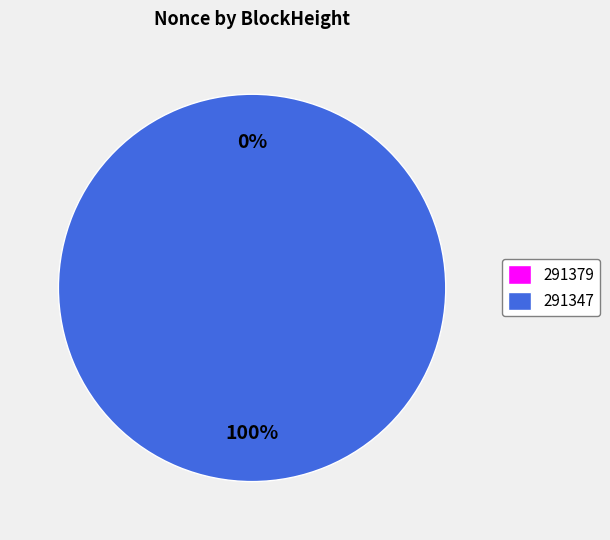

Does 291379 represent more than half of the total?

No